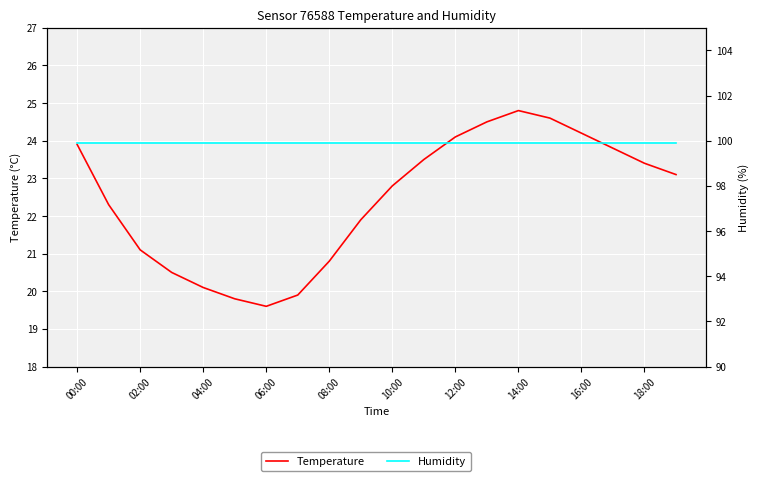

Which series has the largest range (max minus min)?

Temperature